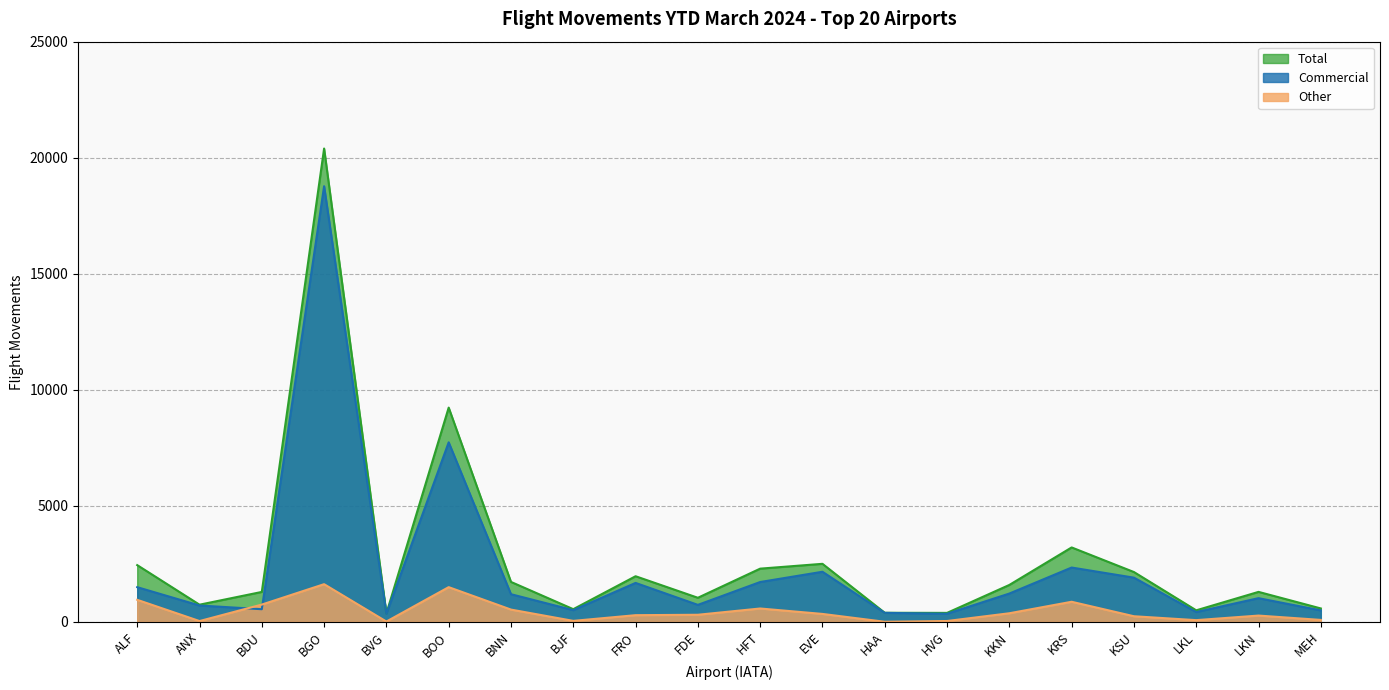

What position from the left is ANX?

2